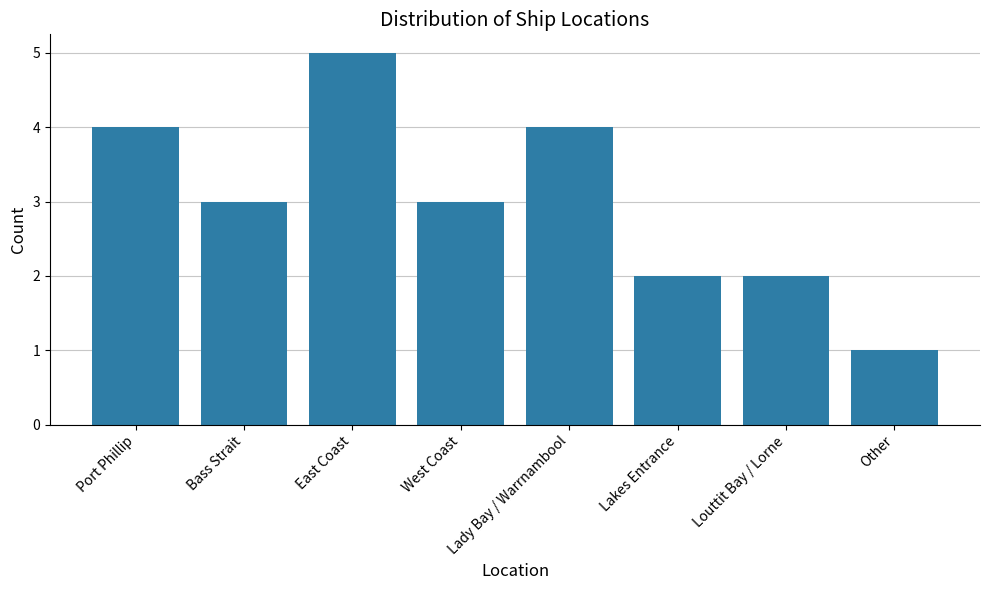

Between Bass Strait and Other, which is larger?

Bass Strait